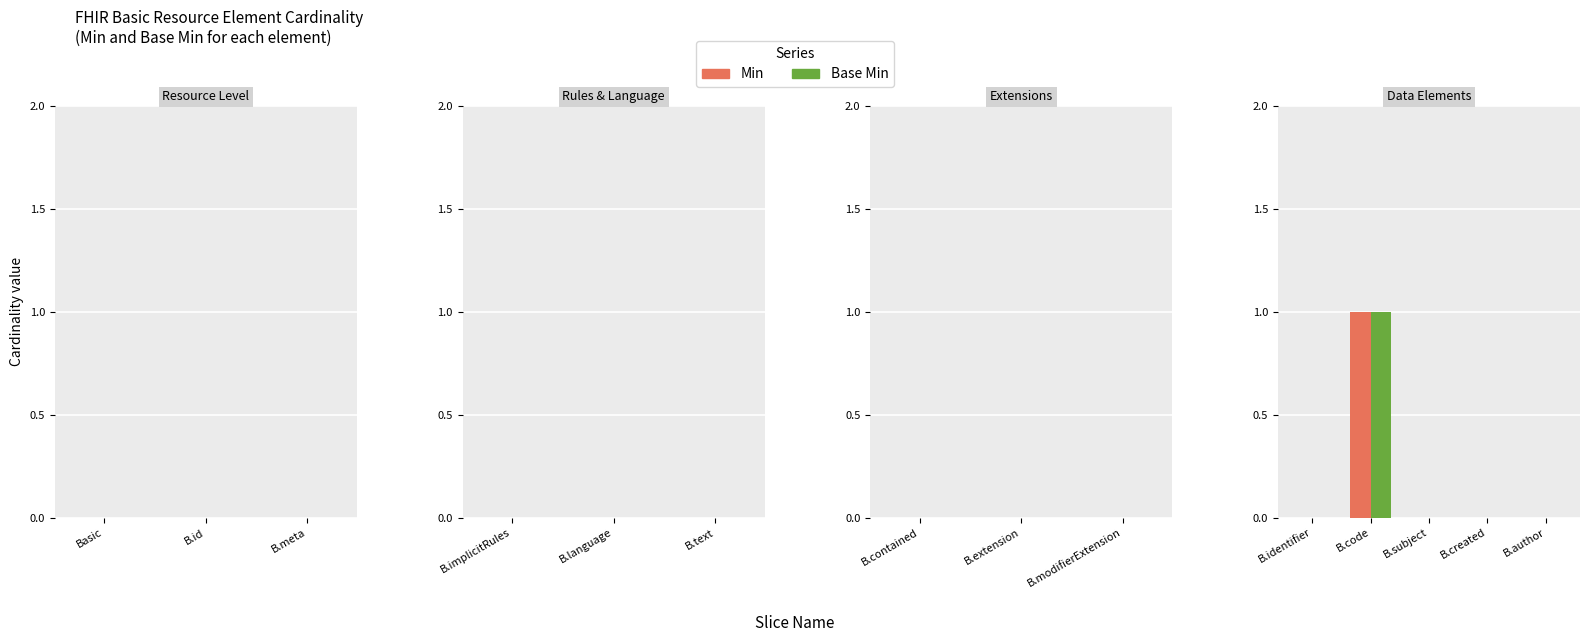

At which category is the sum across all series the highest?

B.code